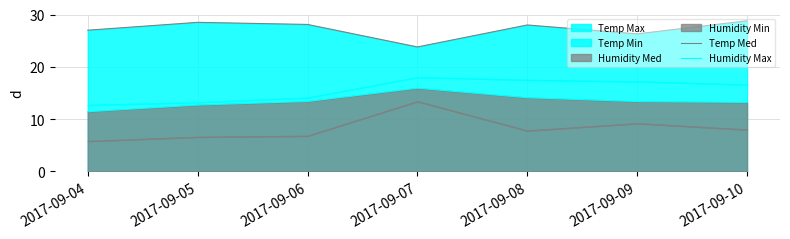

Is it true that Temp Med equals 13.2 at 2017-09-05?

False